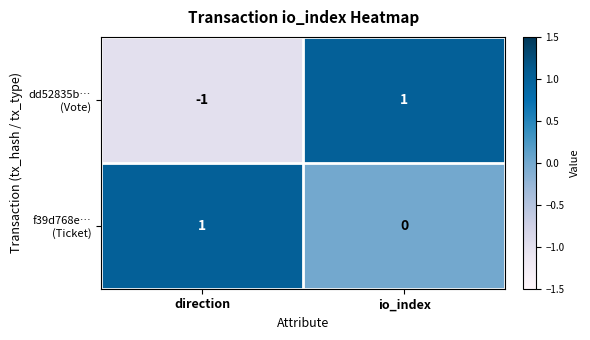

At which category is the sum across all series the highest?

io_index